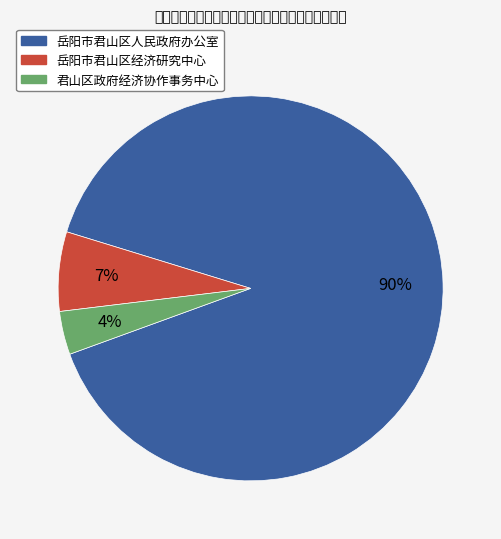

How many segments does this pie chart have?

3